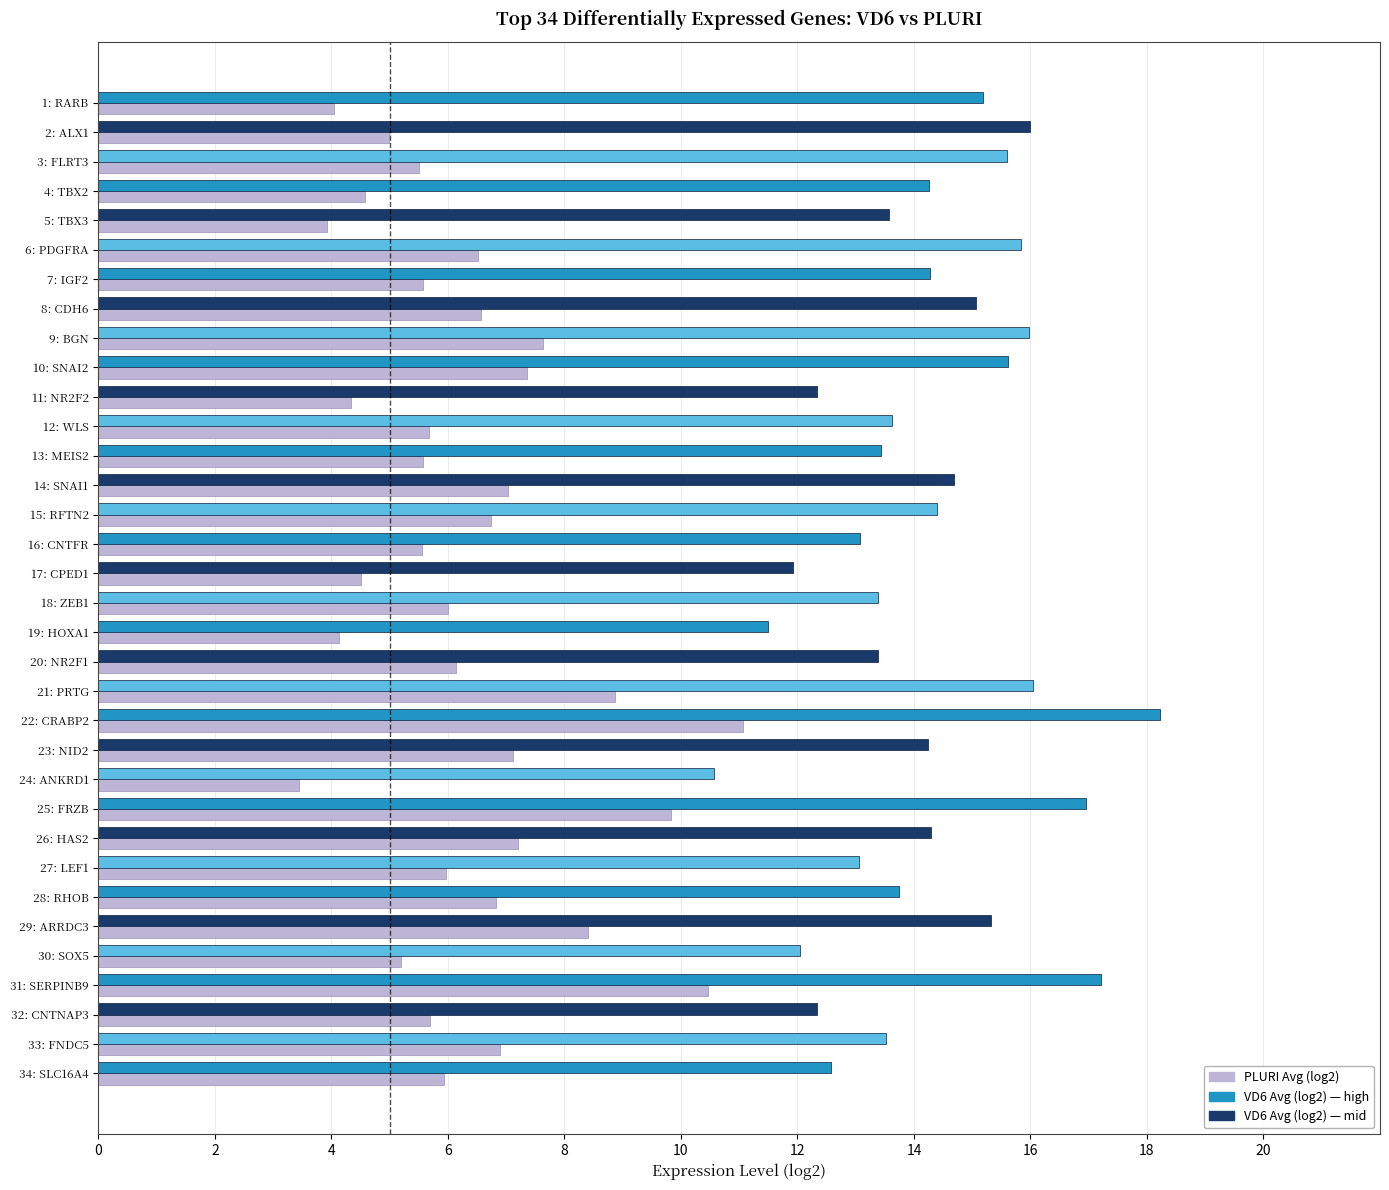

At which category is the sum across all series the highest?

22: CRABP2